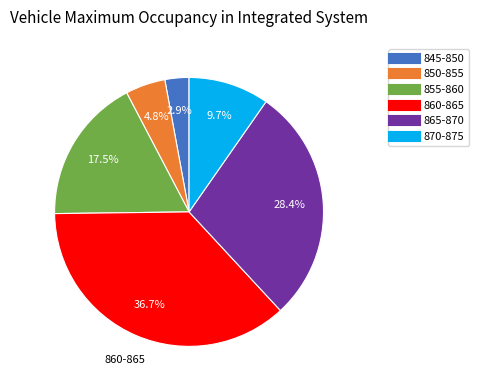

To the nearest percent, what portion does 850-855 represent?

5%